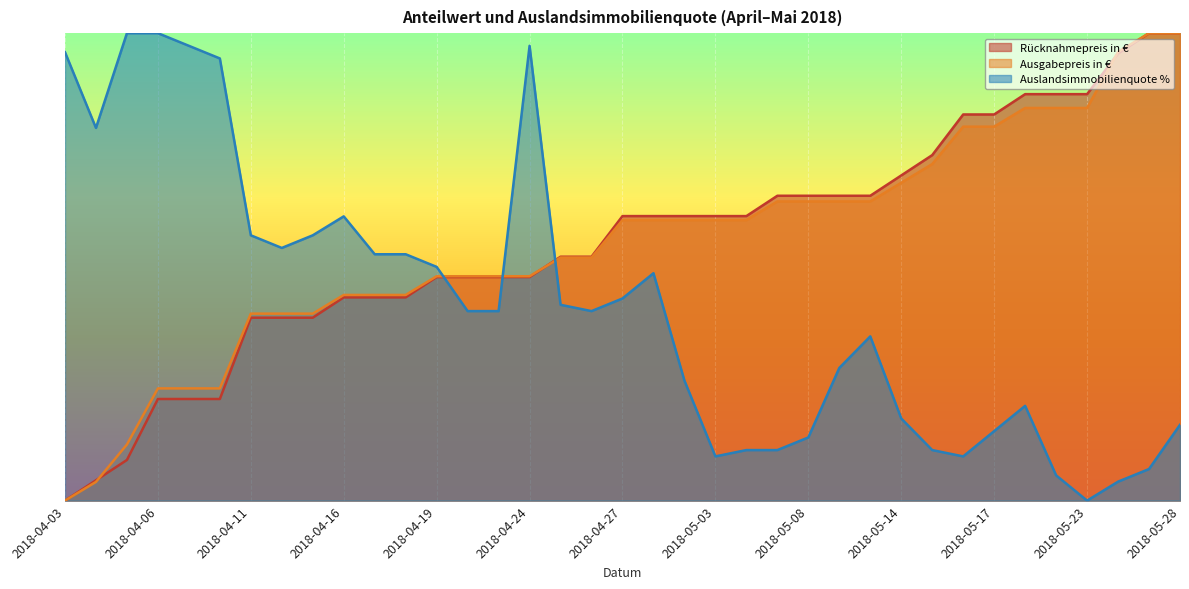

Where is Rücknahmepreis in € nearest to the value 0?

2018-04-03